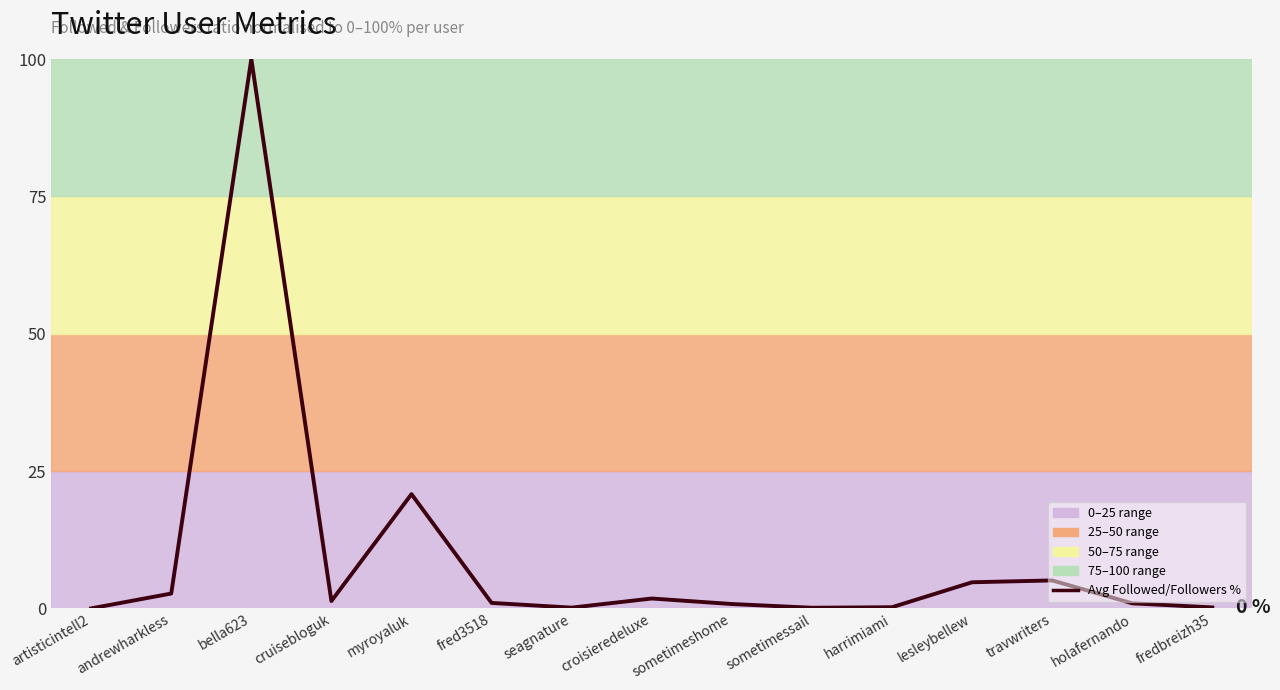

Does the chart display data point markers on the line(s)?

No